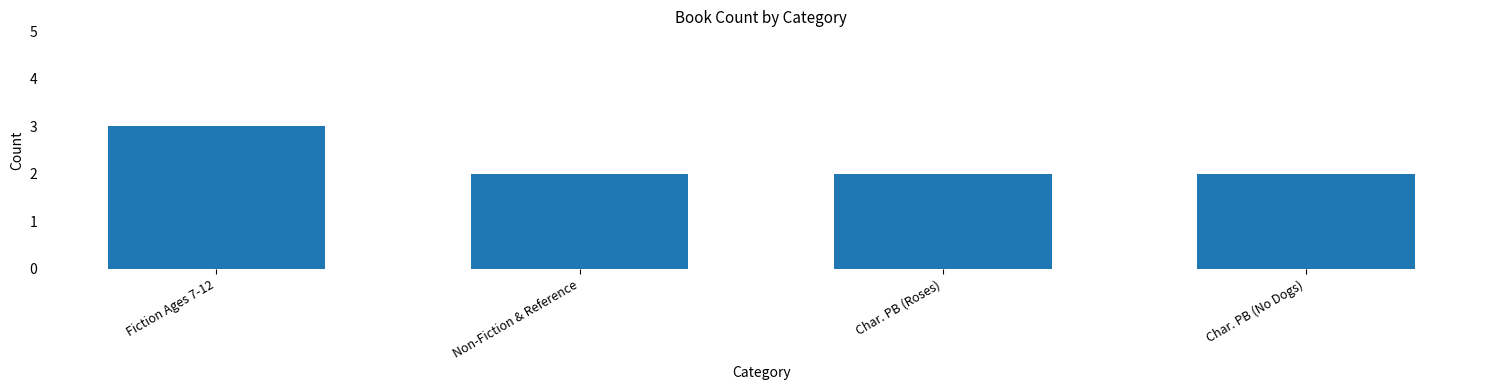

Approximately how many times larger is the value at Non-Fiction & Reference compared to Fiction Ages 7-12?

0.7